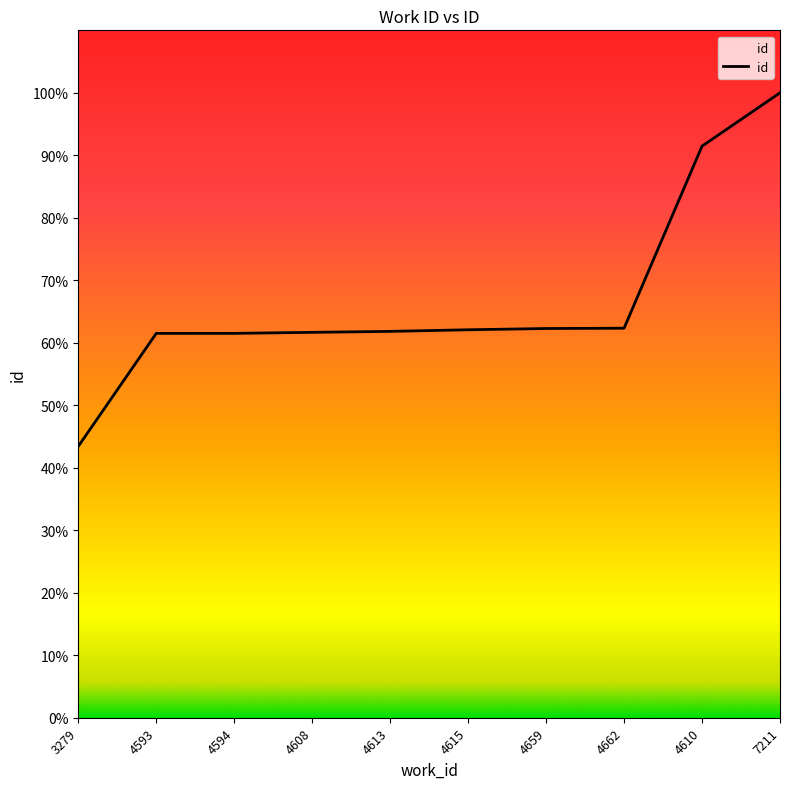

What position from the right is 4615?

5